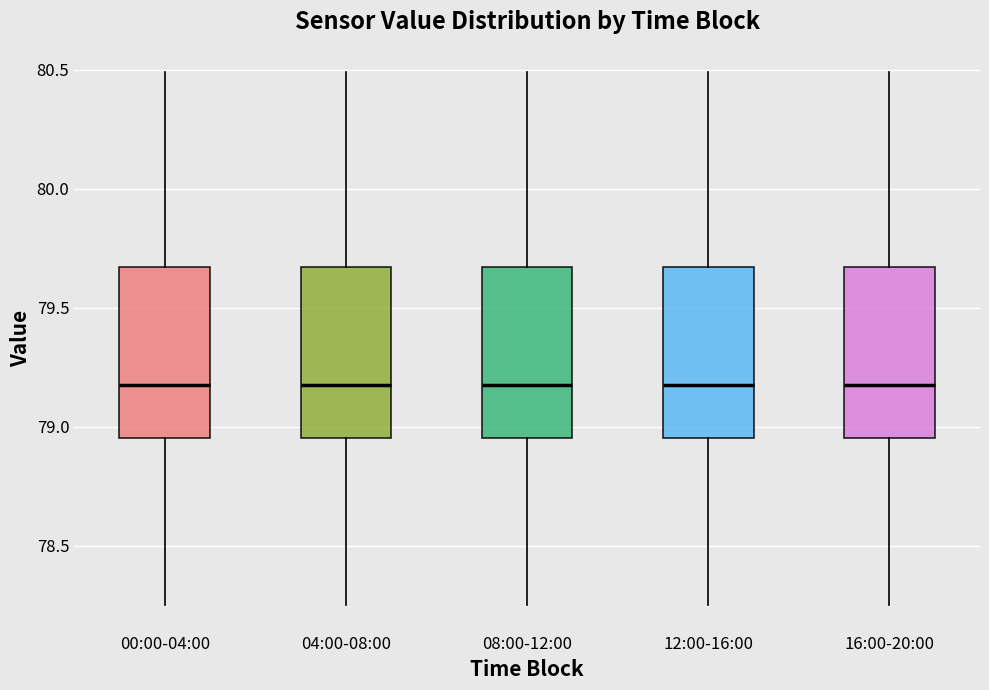

Reading left to right, read every box against the y-axis: the position of its median line, the range the box covers, and the ends of its whiskers. The values are not printed on the chart, so give them approximately, as read against the axis.

00:00-04:00: median 79.20, box 78.95 to 79.65, whiskers 78.25 to 80.50
04:00-08:00: median 79.20, box 78.95 to 79.65, whiskers 78.25 to 80.50
08:00-12:00: median 79.20, box 78.95 to 79.65, whiskers 78.25 to 80.50
12:00-16:00: median 79.20, box 78.95 to 79.65, whiskers 78.25 to 80.50
16:00-20:00: median 79.20, box 78.95 to 79.65, whiskers 78.25 to 80.50